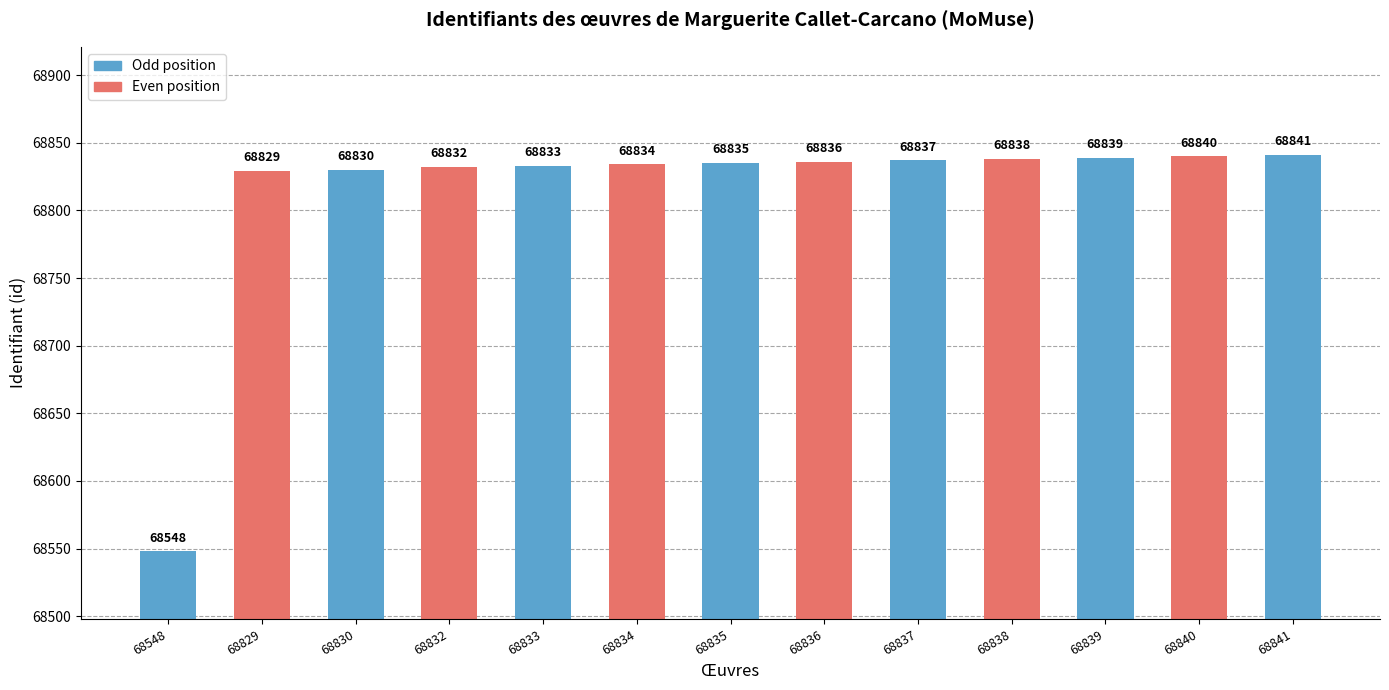

What is the value of the 9th bar from the left?

68837